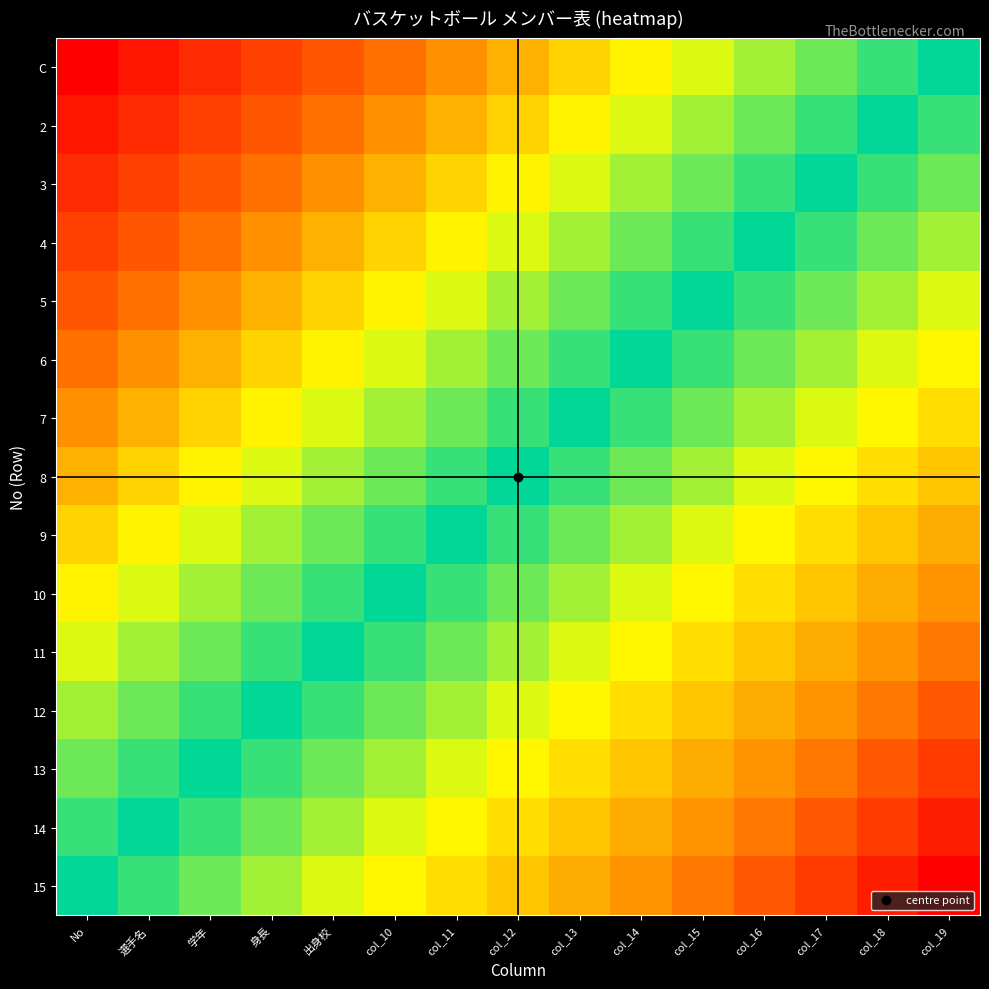

How many categories are shown in the chart?

15